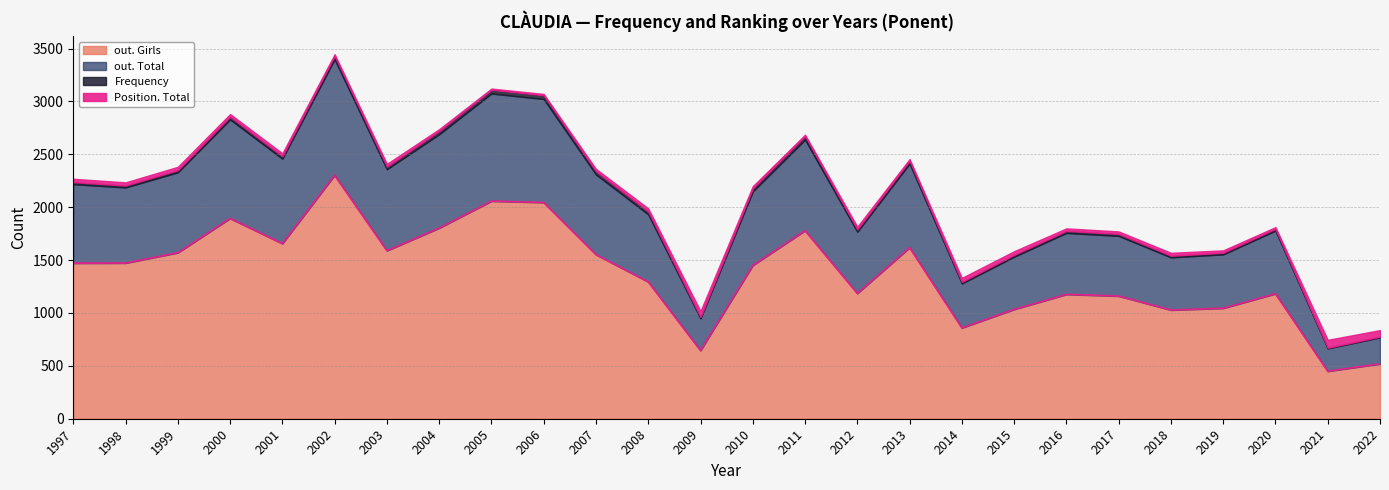

Is it true that out. Total equals 434 at 2004?

False